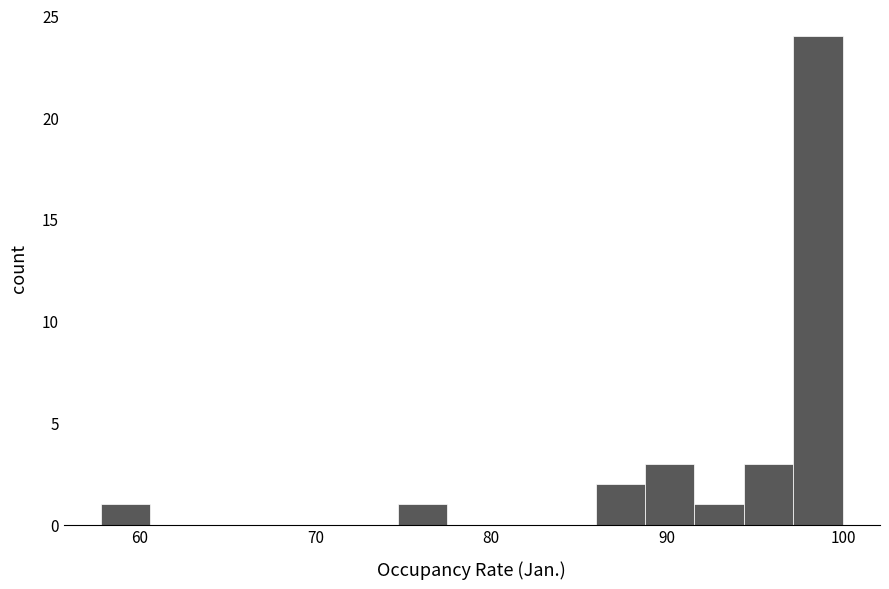

Around what value on the x-axis is the tallest bar? Give the approximate position of its centre, as read against the axis.

99